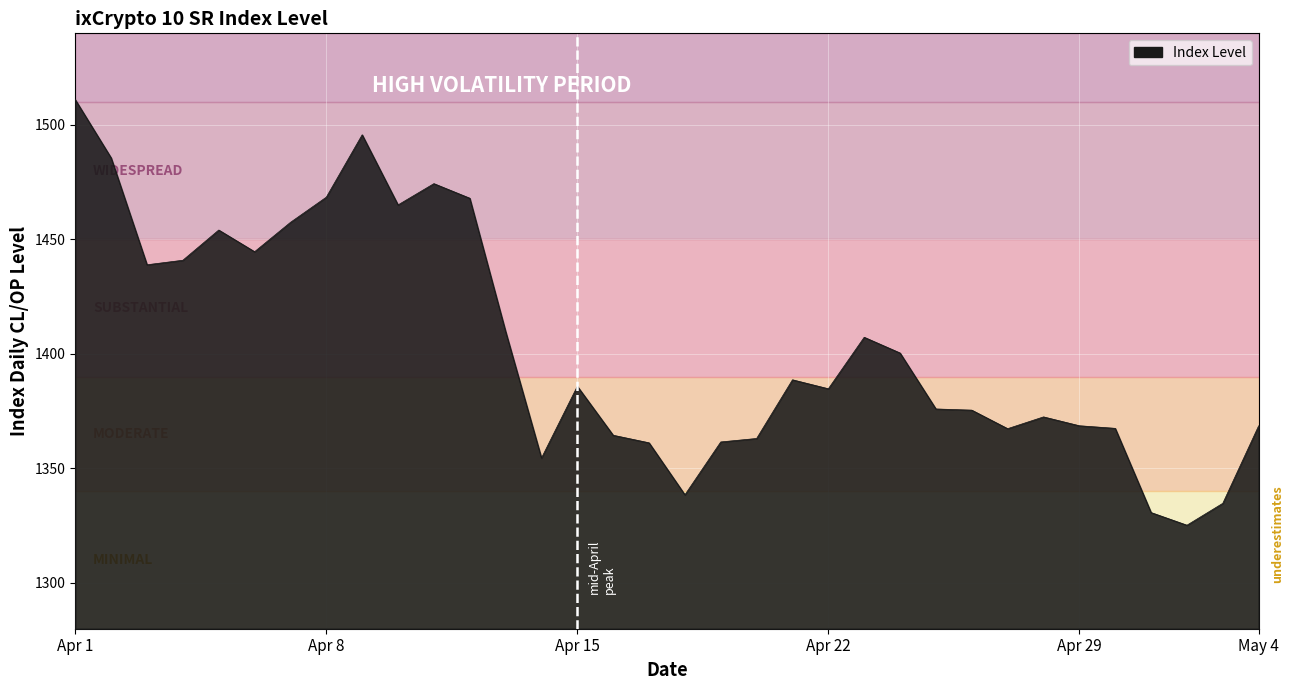

What is the greatest value displayed?

1511.0